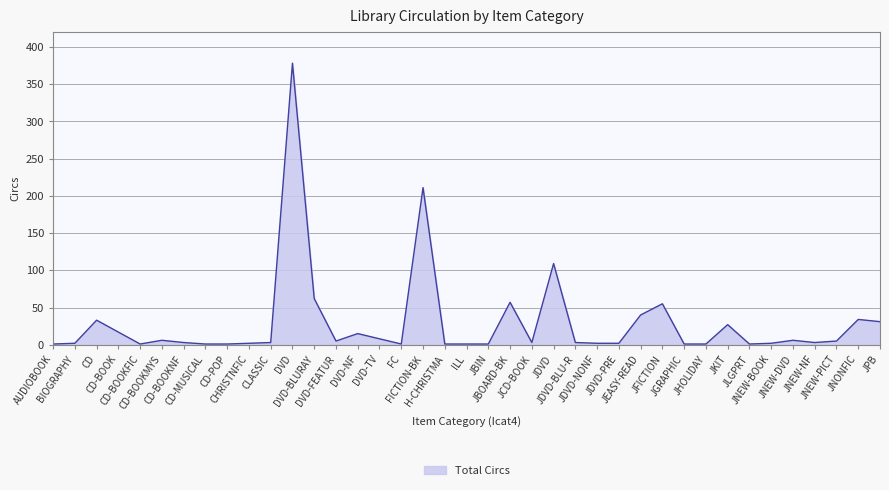

Where is the first local maximum?

CD